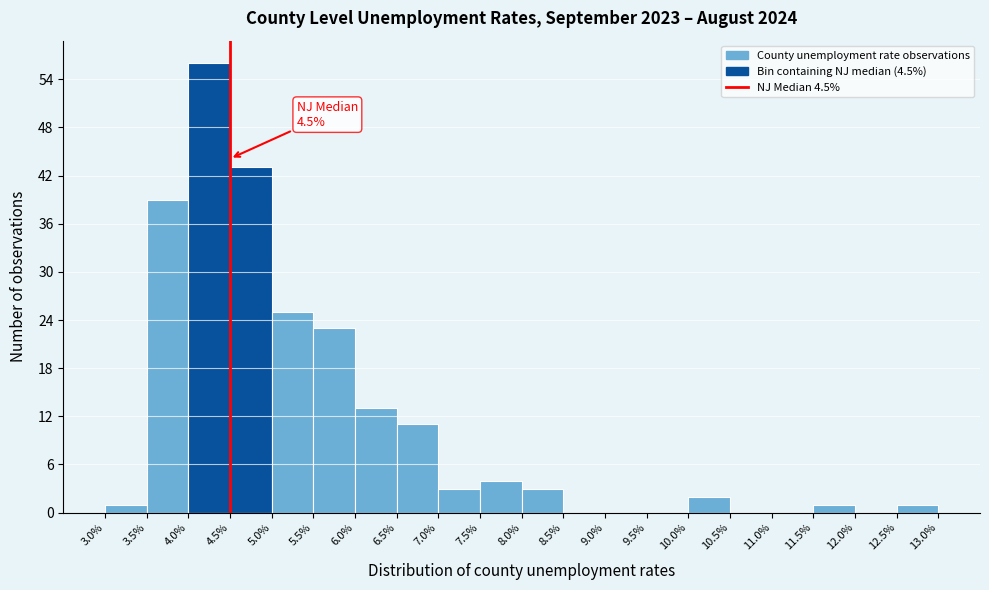

Which range on the x-axis has the tallest bar?

4.0% to 4.5%